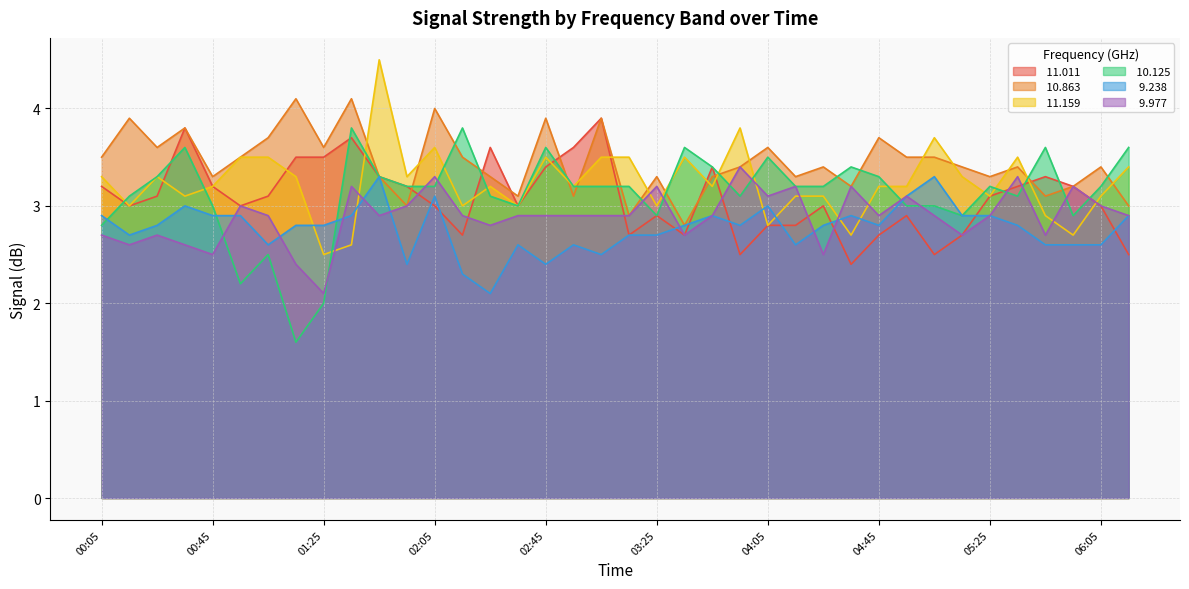

Reading right to left, what are all the values shown in this chart?

 11.011: 06:15=2.5	06:05=3.0	05:55=3.2	05:45=3.3	05:35=3.2	05:25=3.1	05:15=2.7	05:05=2.5	04:55=2.9	04:45=2.7	04:35=2.4	04:25=3.0	04:15=2.8	04:05=2.8	03:55=2.5	03:45=3.4	03:35=2.7	03:25=2.9	03:15=2.7	03:05=3.9	02:55=3.6	02:45=3.4	02:35=3.0	02:25=3.6	02:15=2.7	02:05=3.0	01:55=3.2	01:45=3.3	01:35=3.7	01:25=3.5	01:15=3.5	01:05=3.1	00:55=3.0	00:45=3.2	00:35=3.8	00:25=3.1	00:15=3.0	00:05=3.2
 10.863: 06:15=3.0	06:05=3.4	05:55=3.2	05:45=3.1	05:35=3.4	05:25=3.3	05:15=3.4	05:05=3.5	04:55=3.5	04:45=3.7	04:35=3.2	04:25=3.4	04:15=3.3	04:05=3.6	03:55=3.4	03:45=3.3	03:35=2.8	03:25=3.3	03:15=2.9	03:05=3.9	02:55=3.1	02:45=3.9	02:35=3.1	02:25=3.3	02:15=3.5	02:05=4.0	01:55=3.0	01:45=3.3	01:35=4.1	01:25=3.6	01:15=4.1	01:05=3.7	00:55=3.5	00:45=3.3	00:35=3.8	00:25=3.6	00:15=3.9	00:05=3.5
 11.159: 06:15=3.4	06:05=3.1	05:55=2.7	05:45=2.9	05:35=3.5	05:25=3.1	05:15=3.3	05:05=3.7	04:55=3.2	04:45=3.2	04:35=2.7	04:25=3.1	04:15=3.1	04:05=2.8	03:55=3.8	03:45=3.2	03:35=3.5	03:25=3.0	03:15=3.5	03:05=3.5	02:55=3.2	02:45=3.5	02:35=3.0	02:25=3.2	02:15=3.0	02:05=3.6	01:55=3.3	01:45=4.5	01:35=2.6	01:25=2.5	01:15=3.3	01:05=3.5	00:55=3.5	00:45=3.2	00:35=3.1	00:25=3.3	00:15=3.0	00:05=3.3
 10.125: 06:15=3.6	06:05=3.2	05:55=2.9	05:45=3.6	05:35=3.1	05:25=3.2	05:15=2.9	05:05=3.0	04:55=3.0	04:45=3.3	04:35=3.4	04:25=3.2	04:15=3.2	04:05=3.5	03:55=3.1	03:45=3.4	03:35=3.6	03:25=2.9	03:15=3.2	03:05=3.2	02:55=3.2	02:45=3.6	02:35=3.0	02:25=3.1	02:15=3.8	02:05=3.2	01:55=3.2	01:45=3.3	01:35=3.8	01:25=2.0	01:15=1.6	01:05=2.5	00:55=2.2	00:45=3.0	00:35=3.6	00:25=3.3	00:15=3.1	00:05=2.8
  9.238: 06:15=2.9	06:05=2.6	05:55=2.6	05:45=2.6	05:35=2.8	05:25=2.9	05:15=2.9	05:05=3.3	04:55=3.1	04:45=2.8	04:35=2.9	04:25=2.8	04:15=2.6	04:05=3.0	03:55=2.8	03:45=2.9	03:35=2.8	03:25=2.7	03:15=2.7	03:05=2.5	02:55=2.6	02:45=2.4	02:35=2.6	02:25=2.1	02:15=2.3	02:05=3.1	01:55=2.4	01:45=3.3	01:35=2.9	01:25=2.8	01:15=2.8	01:05=2.6	00:55=2.9	00:45=2.9	00:35=3.0	00:25=2.8	00:15=2.7	00:05=2.9
  9.977: 06:15=2.9	06:05=3.0	05:55=3.2	05:45=2.7	05:35=3.3	05:25=2.9	05:15=2.7	05:05=2.9	04:55=3.1	04:45=2.9	04:35=3.2	04:25=2.5	04:15=3.2	04:05=3.1	03:55=3.4	03:45=2.9	03:35=2.7	03:25=3.2	03:15=2.9	03:05=2.9	02:55=2.9	02:45=2.9	02:35=2.9	02:25=2.8	02:15=2.9	02:05=3.3	01:55=3.0	01:45=2.9	01:35=3.2	01:25=2.1	01:15=2.4	01:05=2.9	00:55=3.0	00:45=2.5	00:35=2.6	00:25=2.7	00:15=2.6	00:05=2.7